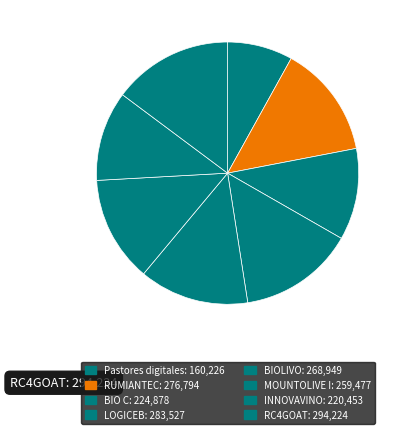

Which slice is the largest?

RC4GOAT